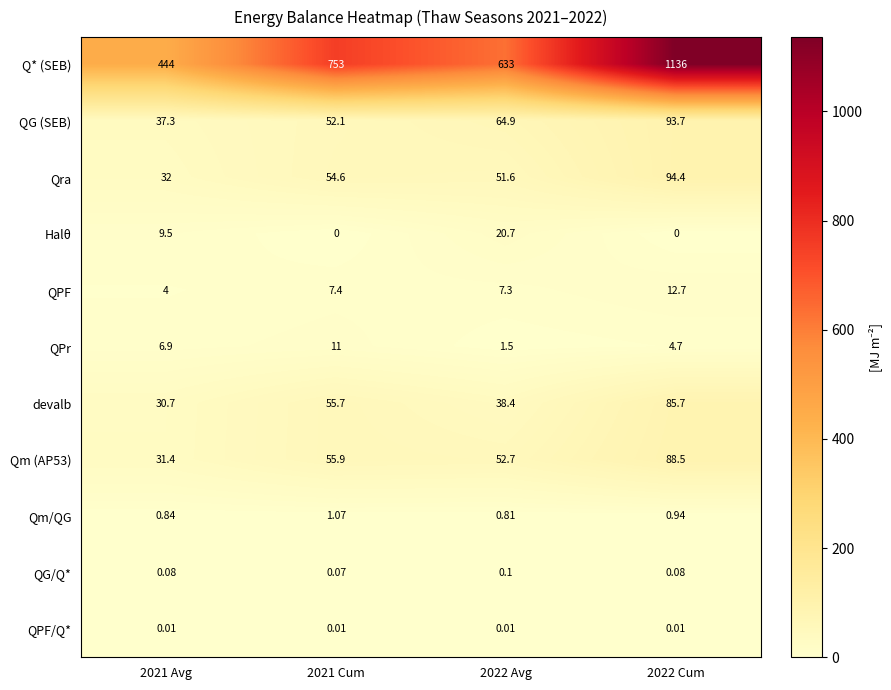

Count the number of data series in this chart.

11